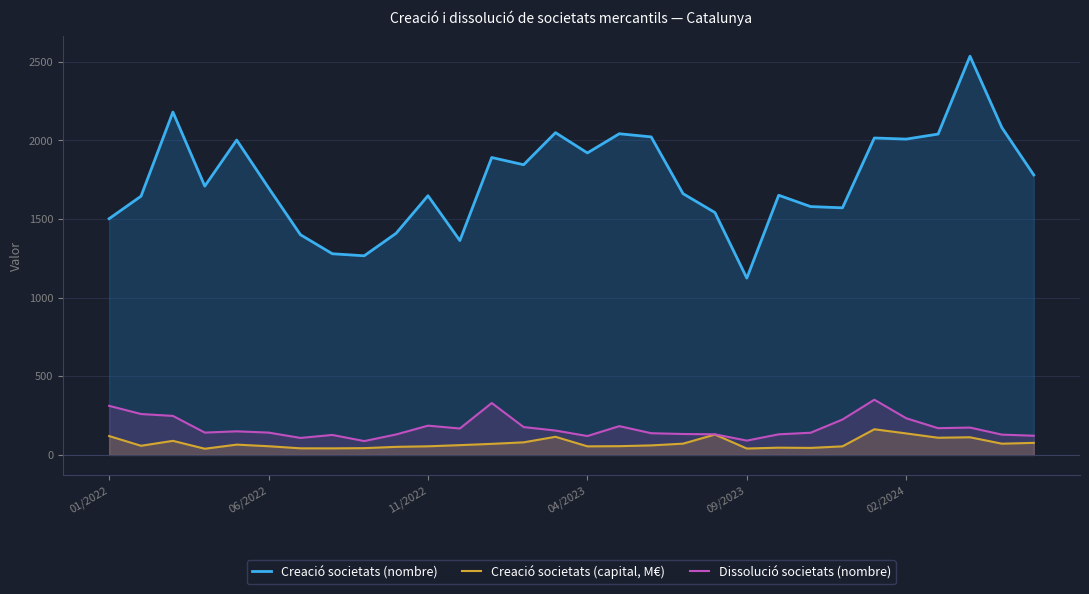

True or false: Creació societats (nombre) and Creació societats (capital, M€) intersect in this chart.

False